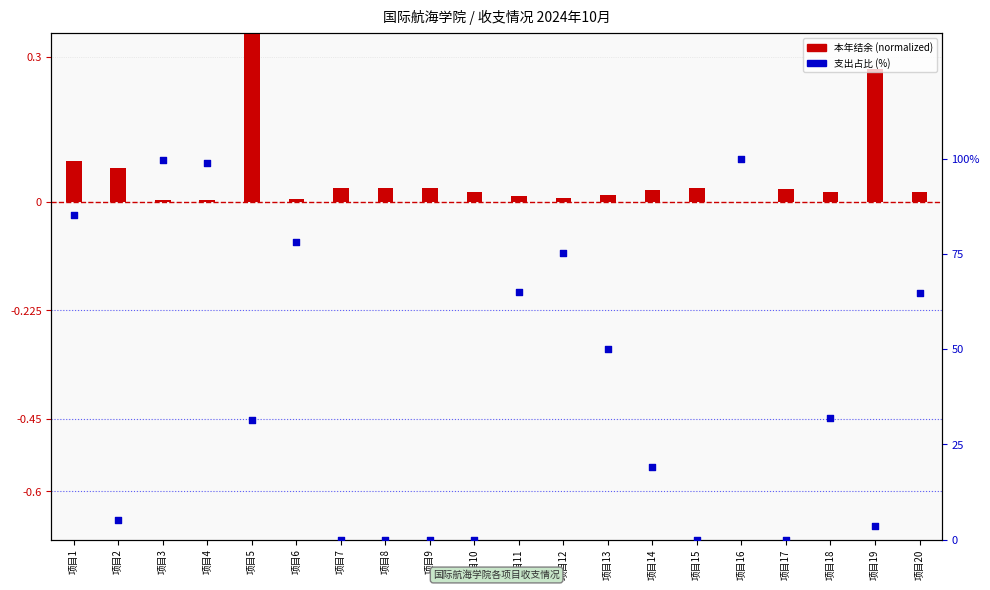

At how many categories does at least one series exceed 80?

4